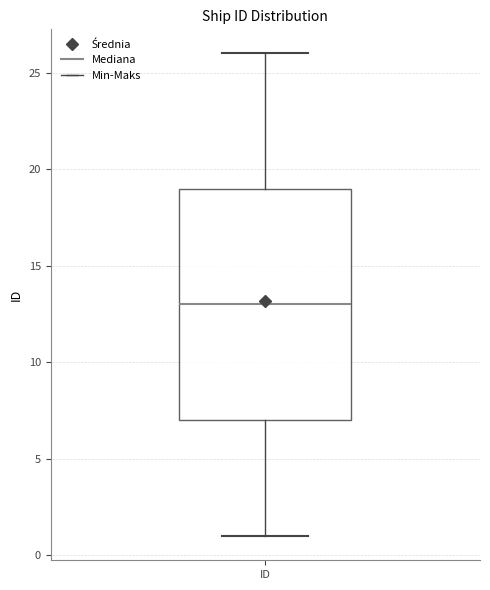

Read this box plot against the y-axis: the position of the median line, the range covered by the box, and the ends of both whiskers. The values are not printed on the chart, so give them approximately, as read against the axis.

median 13, box 7 to 19, whiskers 1 to 26